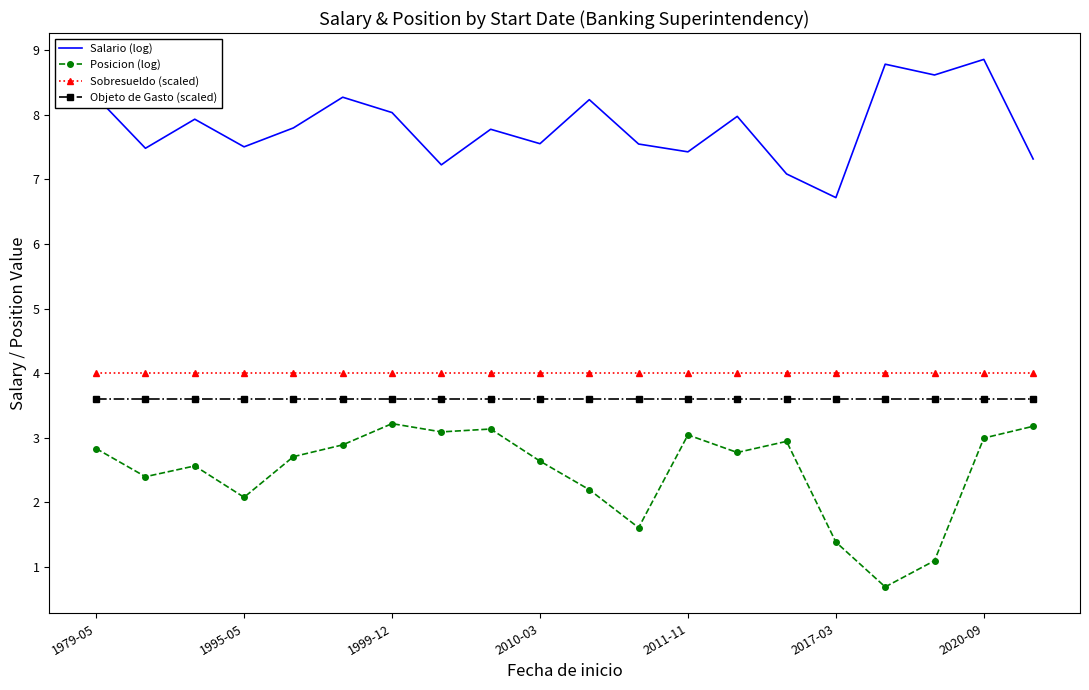

List the series in order of their peak value, lowest first.

Posicion (log), Objeto de Gasto (scaled), Sobresueldo (scaled), Salario (log)